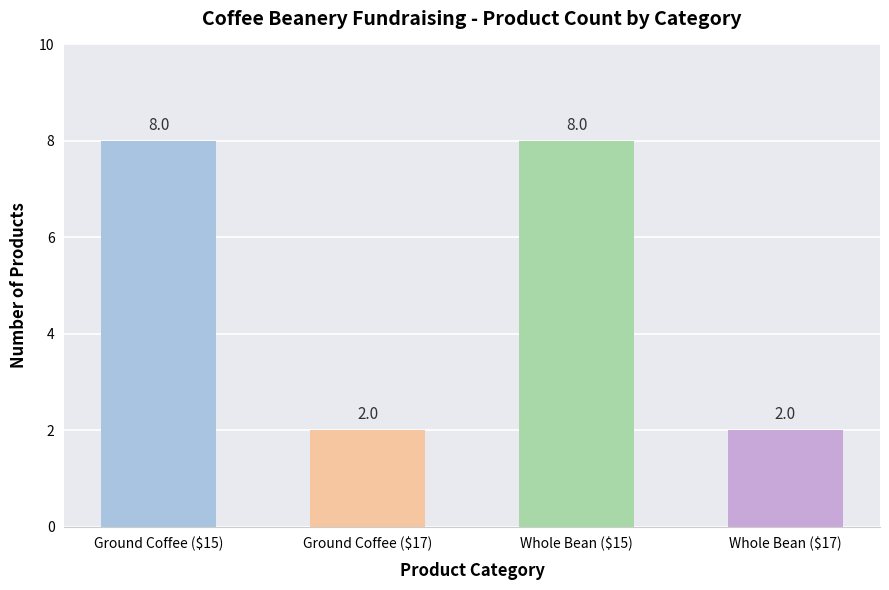

What is the maximum value shown in the chart?

8